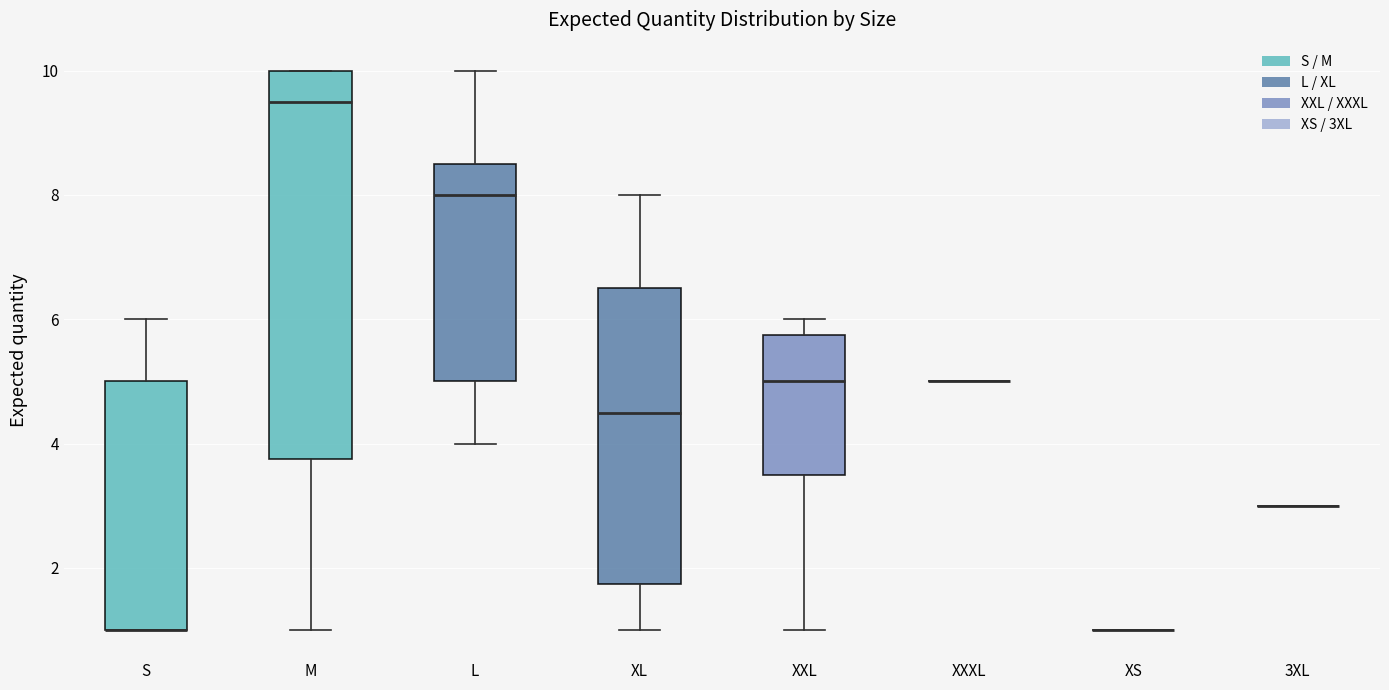

Comparing the boxes themselves (not the whiskers), which one is the tallest?

M